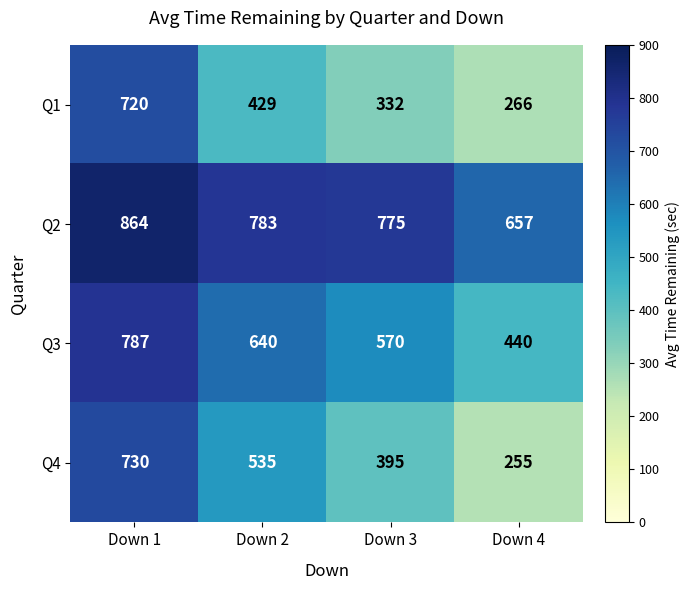

Which series has the largest total across all categories?

Q2